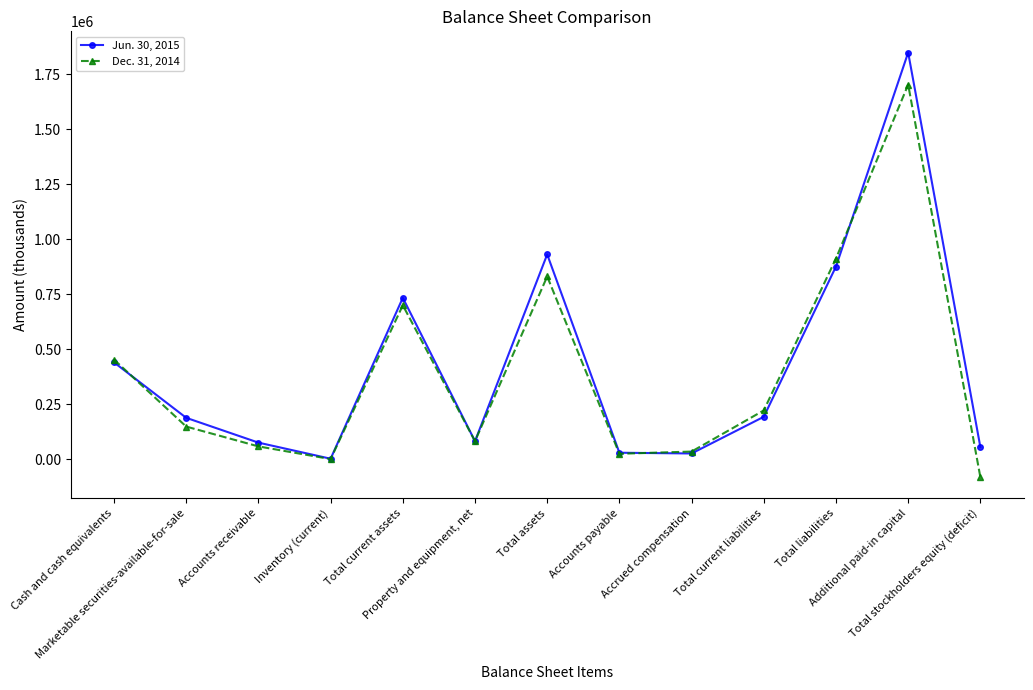

Rank the series by their average value, from highest to lowest.

Jun. 30, 2015, Dec. 31, 2014